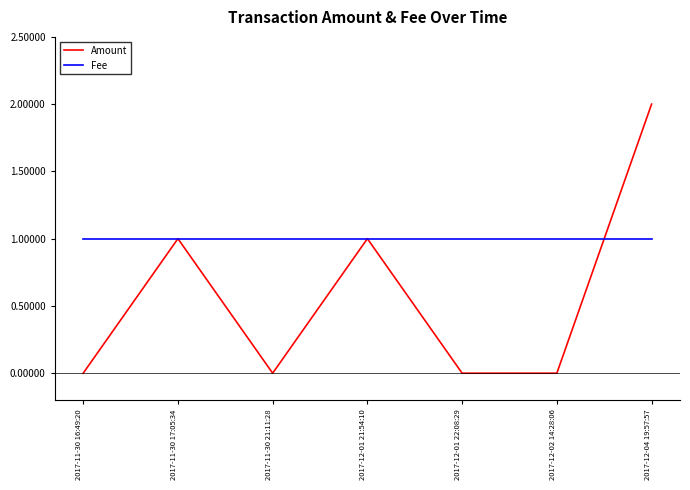

What position from the right is 2017-11-30 21:11:28?

5